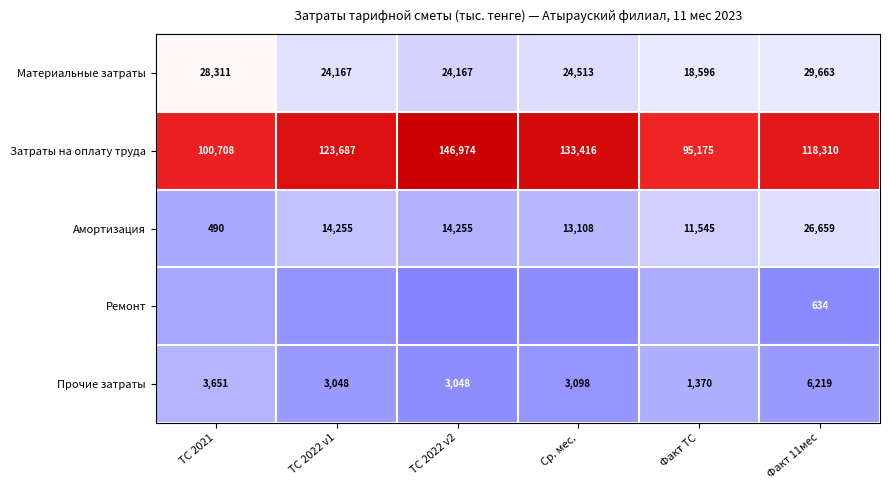

Where is Амортизация nearest to the value 13574?

Ср. мес.